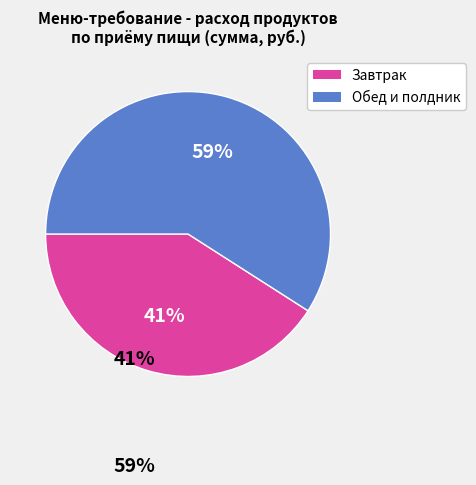

Is there any slice that represents more than half of the pie?

Yes